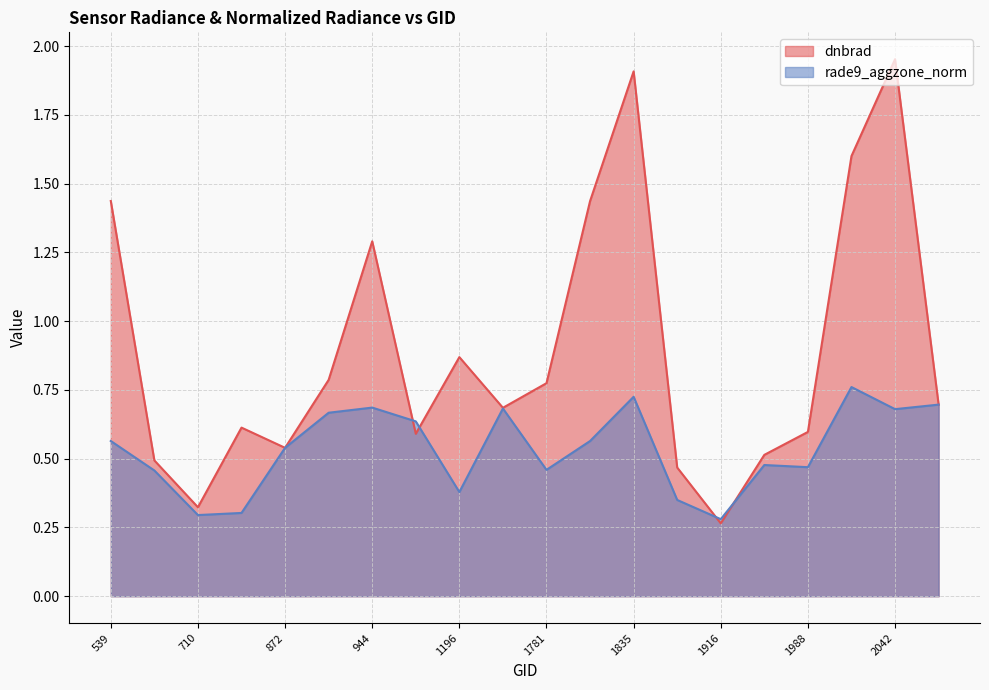

Which label corresponds to the smallest value in the chart?

1916